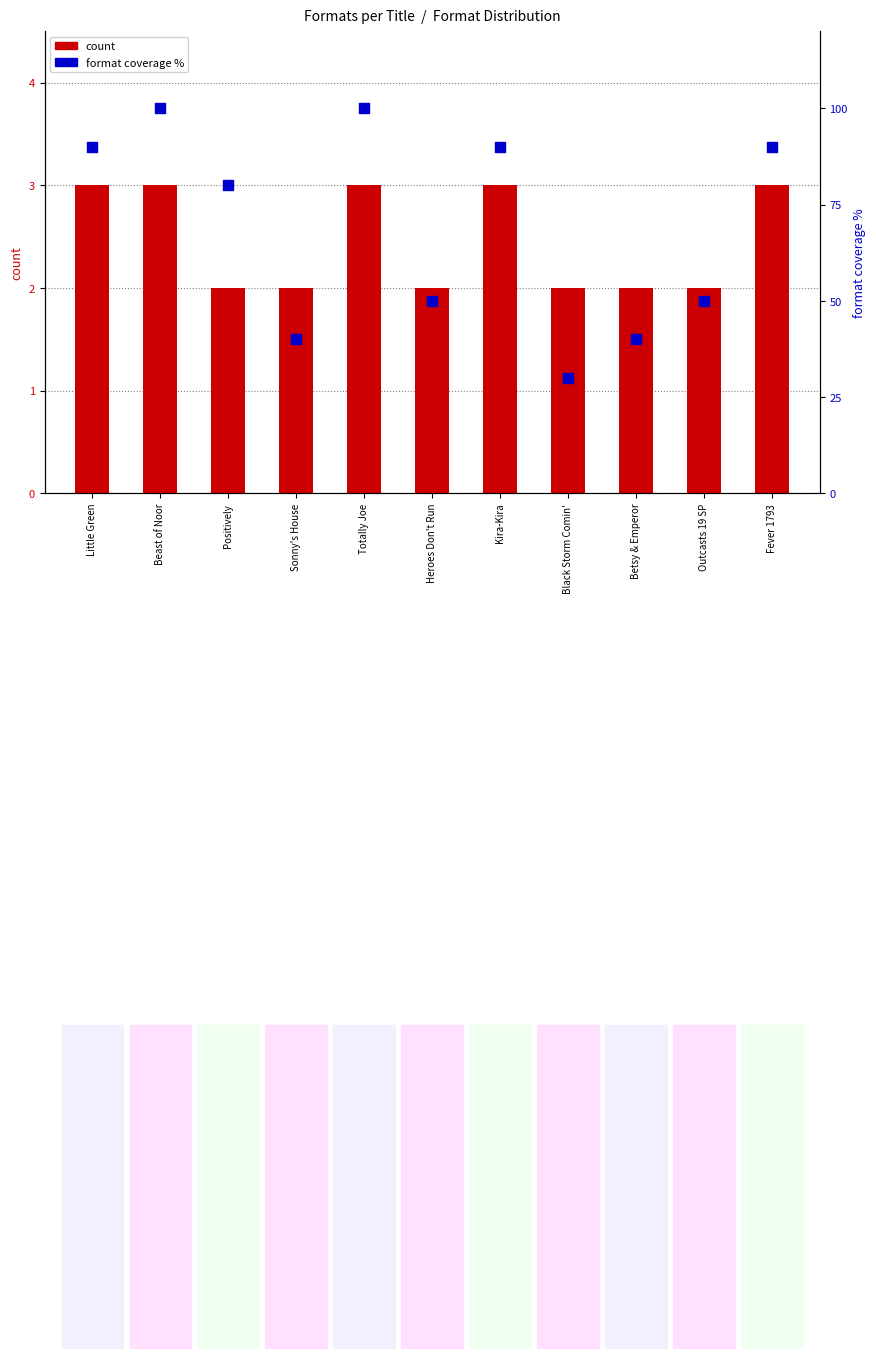

Which series contains the lowest Y value?

count